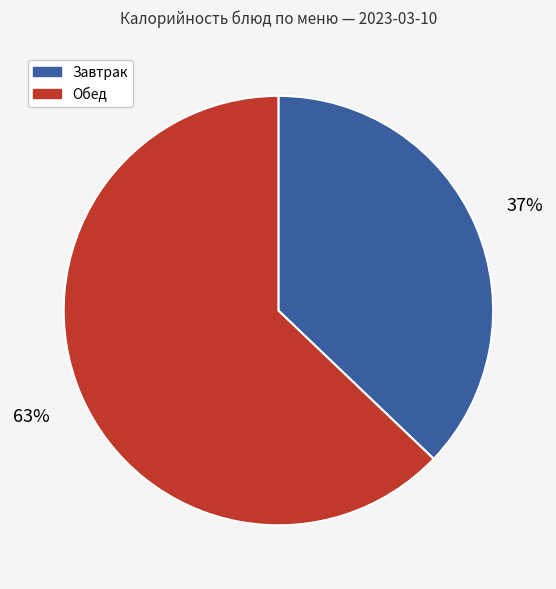

Is it true that Обед is 63% of the pie?

True